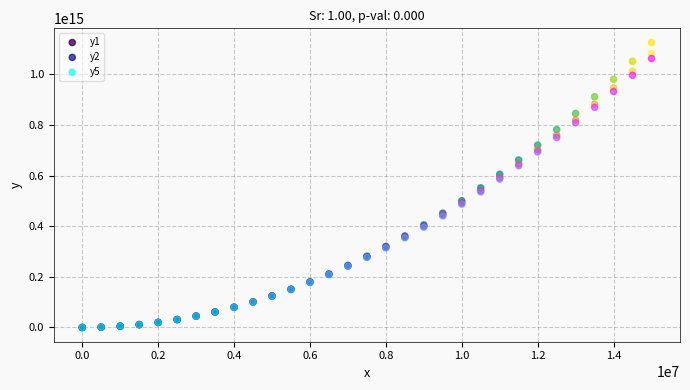

What are all the series names shown in the legend?

y1, y2, y5